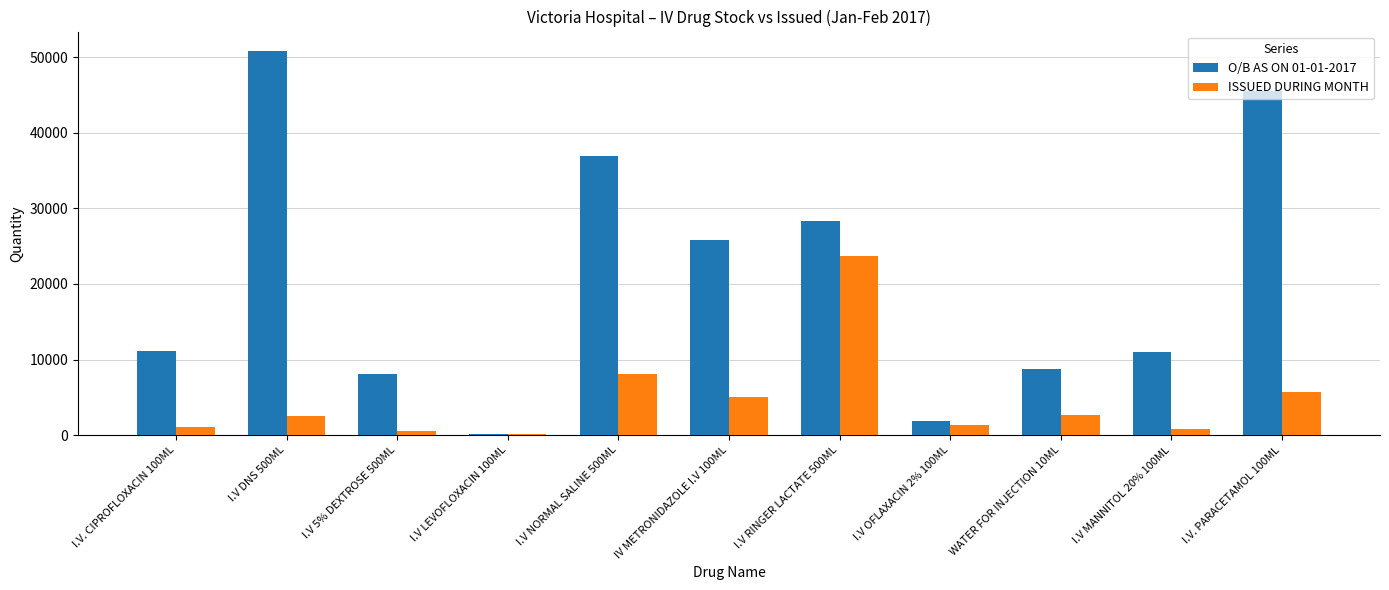

At which label is O/B AS ON 01-01-2017 closest to 25486?

IV METRONIDAZOLE I.V 100ML